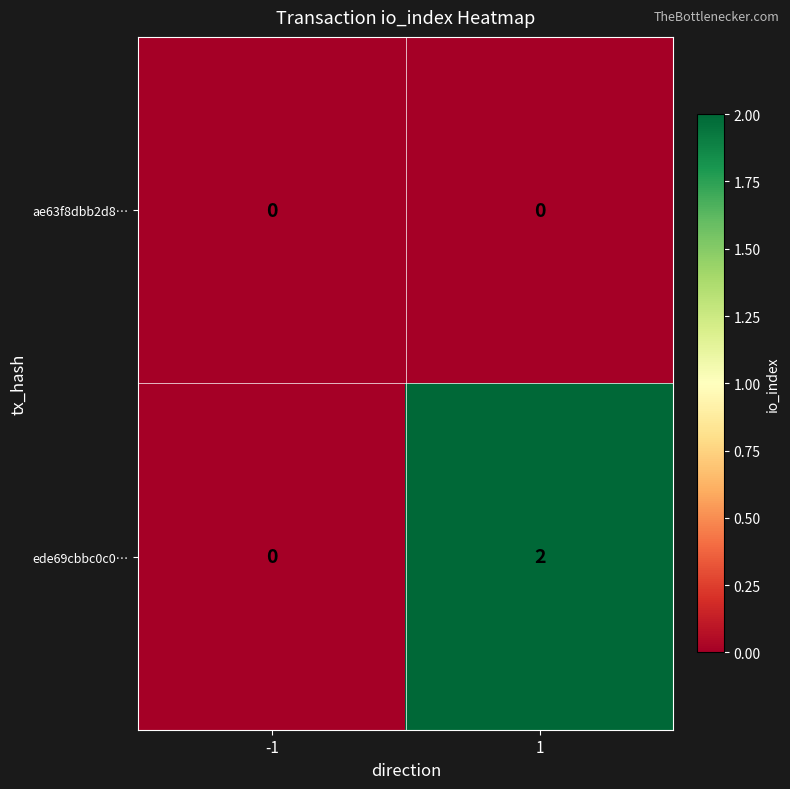

Is the value of ae63f8dbb2d8… at -1 greater than the value of ede69cbbc0c0… at 1?

No